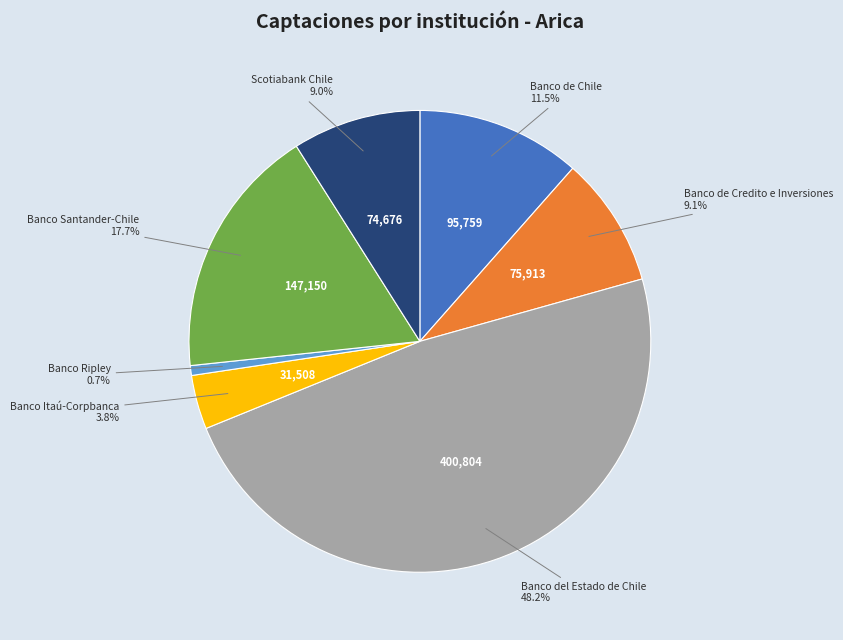

Does any single category account for the majority?

No